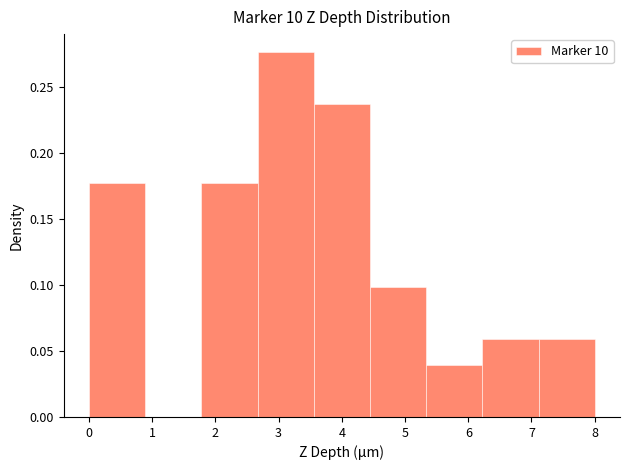

How tall is the bar that spans 4.4 to 5.3 on the x-axis? Neither the bar edges nor the heights are printed on the chart, so give them approximately, as read against the axes.

0.100